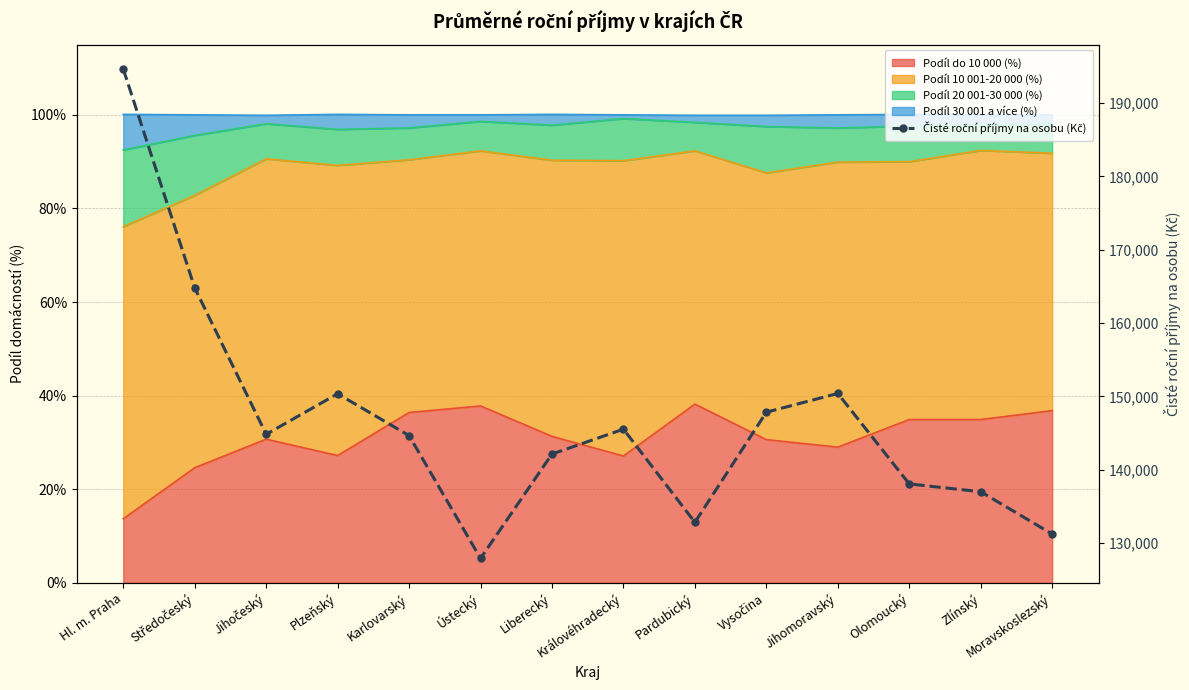

At which category does the chart reach its peak across all series?

Hl. m. Praha